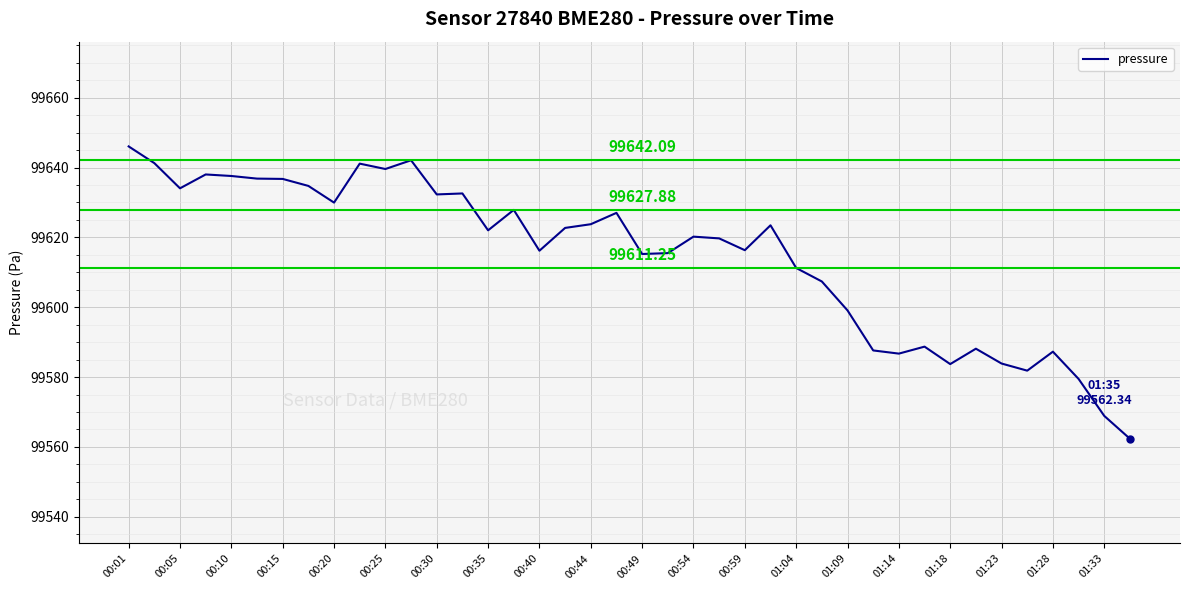

How many interior local valleys (lower than both neighbors) does the data have?

11